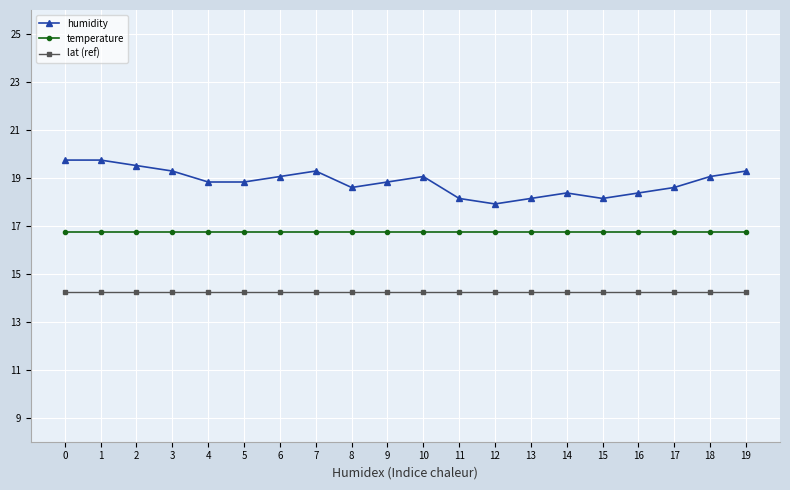

How many values in the humidity series exceed 18?

19